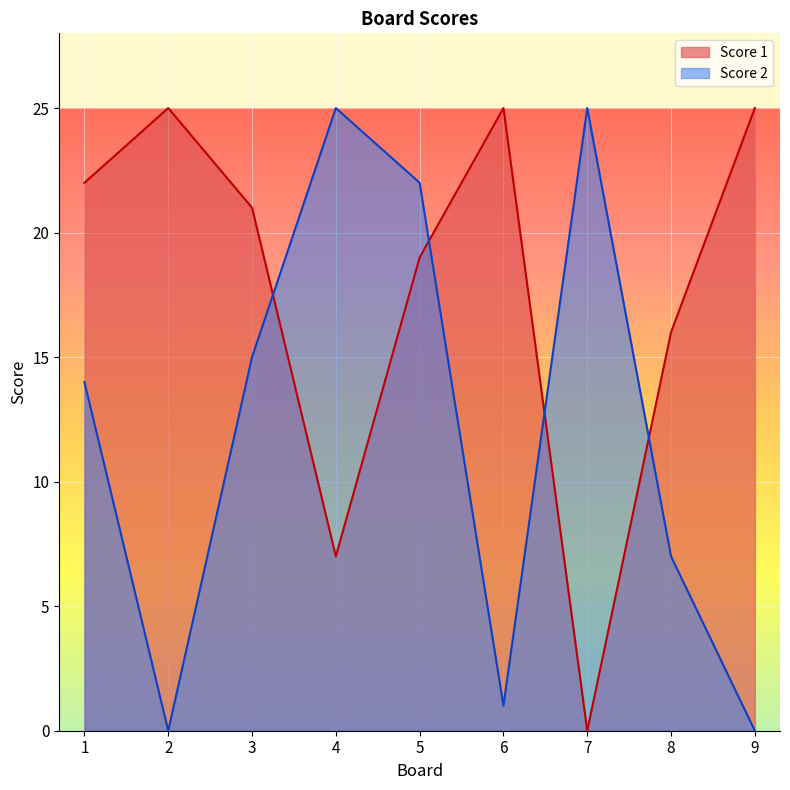

True or false: Score 2 has a value of 25 at 7.

True